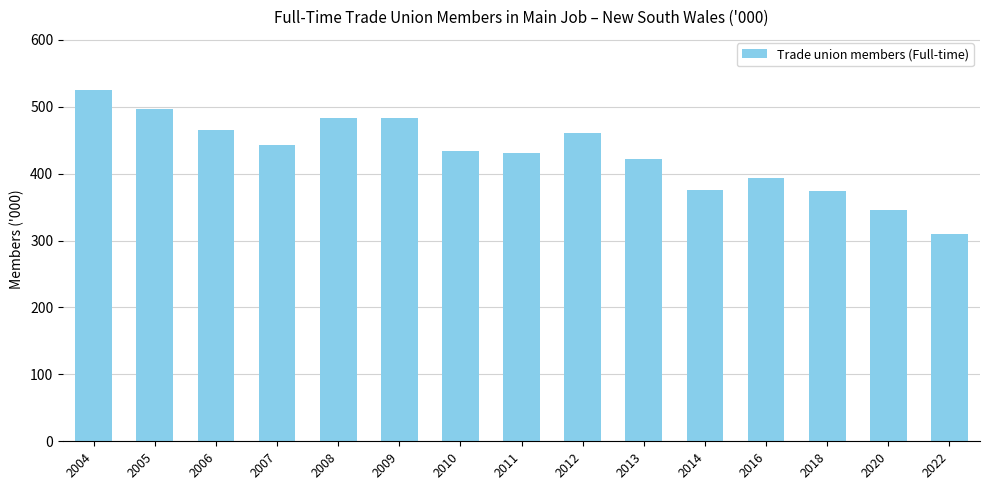

Which has a higher value, 2008 or 2016?

2008